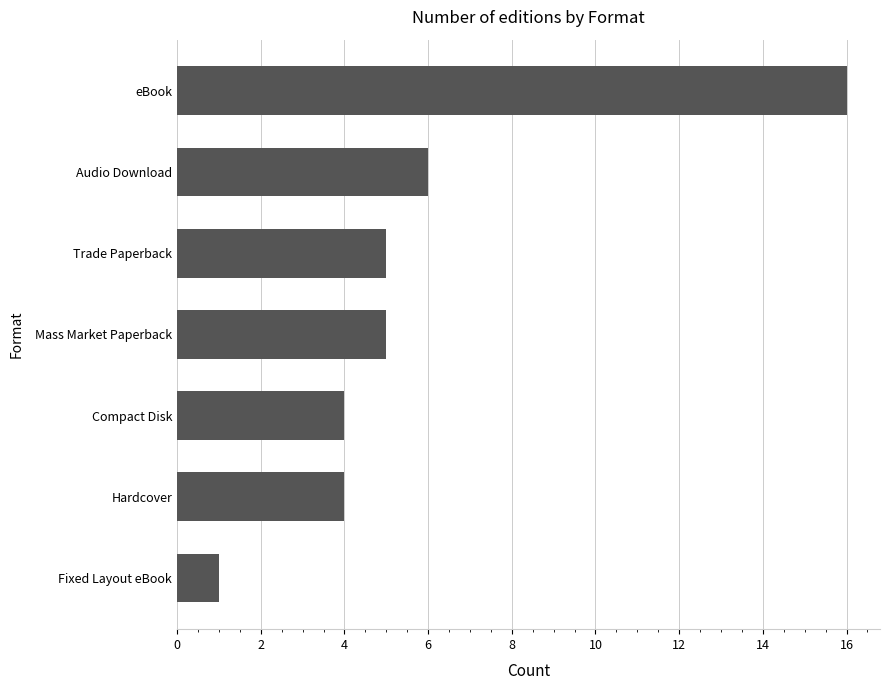

The chart shows a value of 4 at Audio Download. True or false?

False